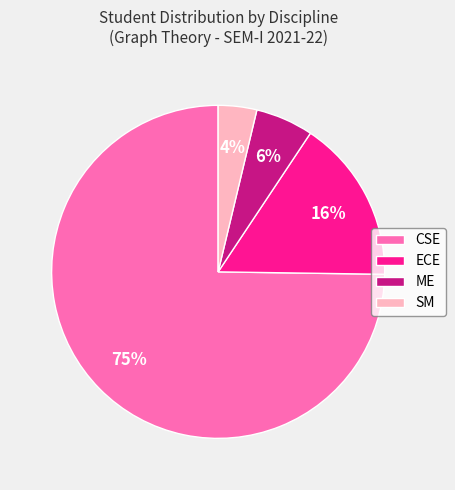

What is the majority slice?

CSE